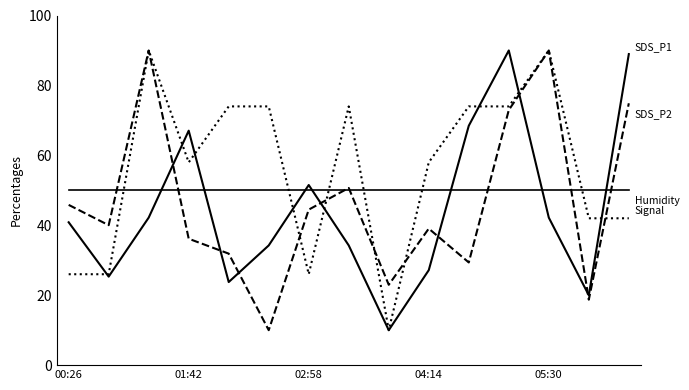

Does the chart have visible grid lines?

No